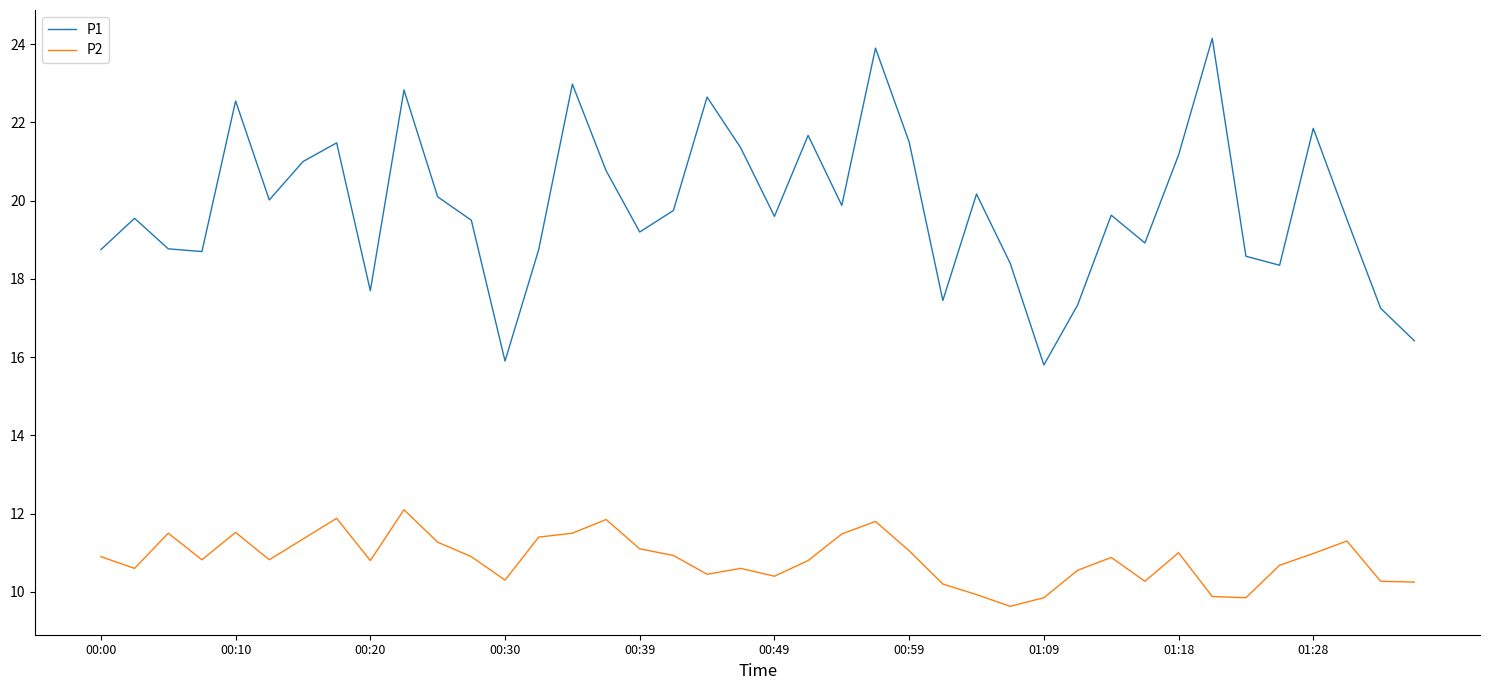

List the series in order of their overall mean, highest first.

P1, P2